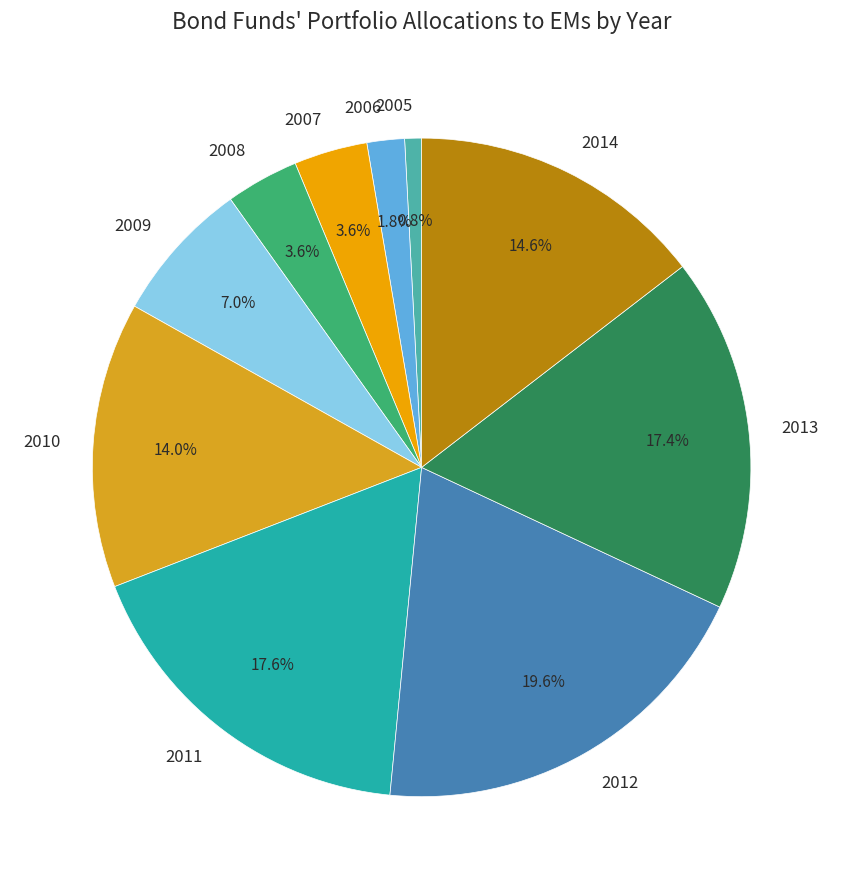

Which has a higher value, 2013 or 2005?

2013